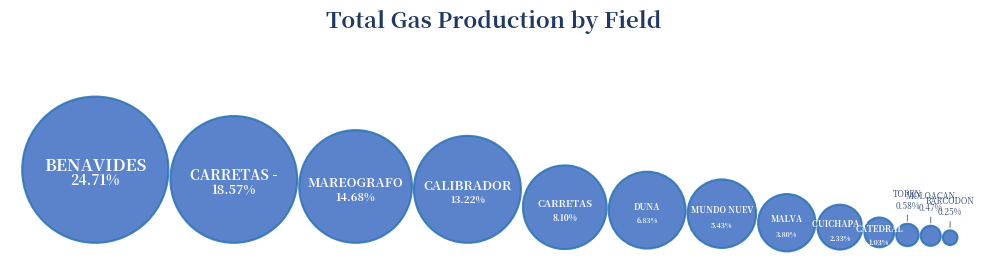

The MALVA slice represents 1% of the pie. True or false?

False